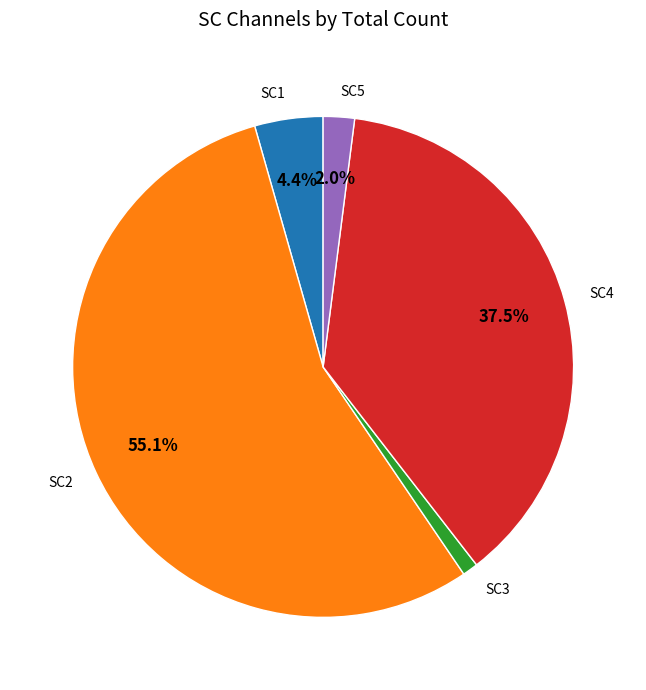

Is there a majority slice in this chart?

Yes